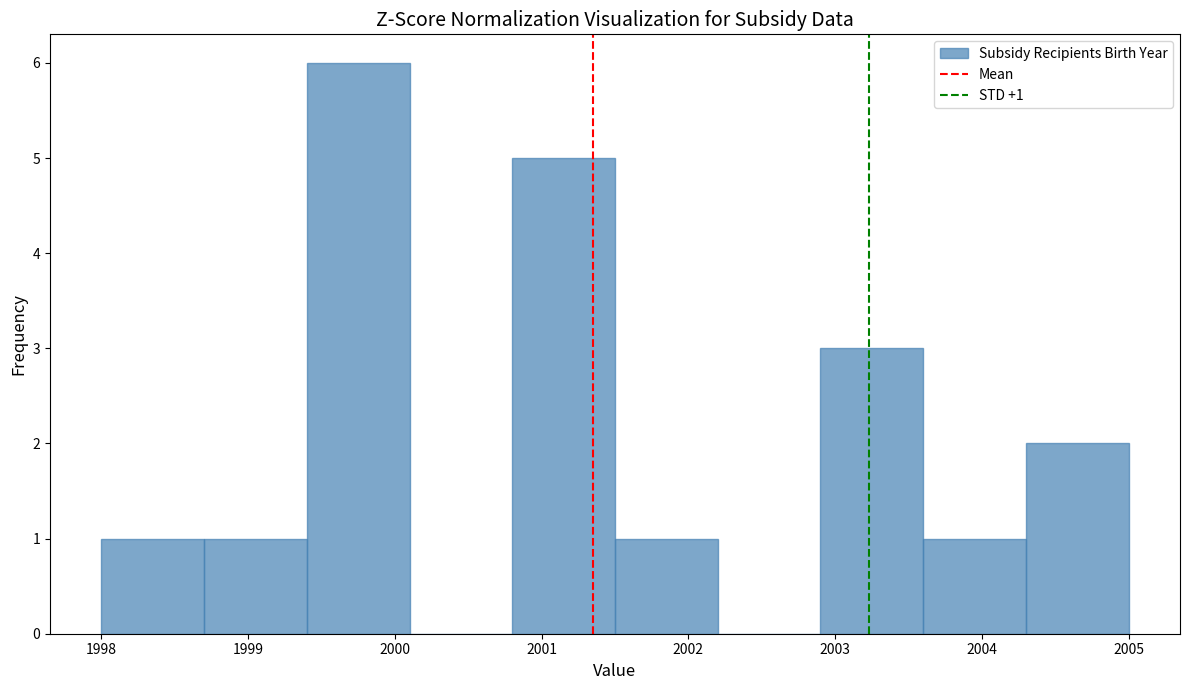

Over which range of the x-axis is the bar tallest?

1999.4 to 2000.1